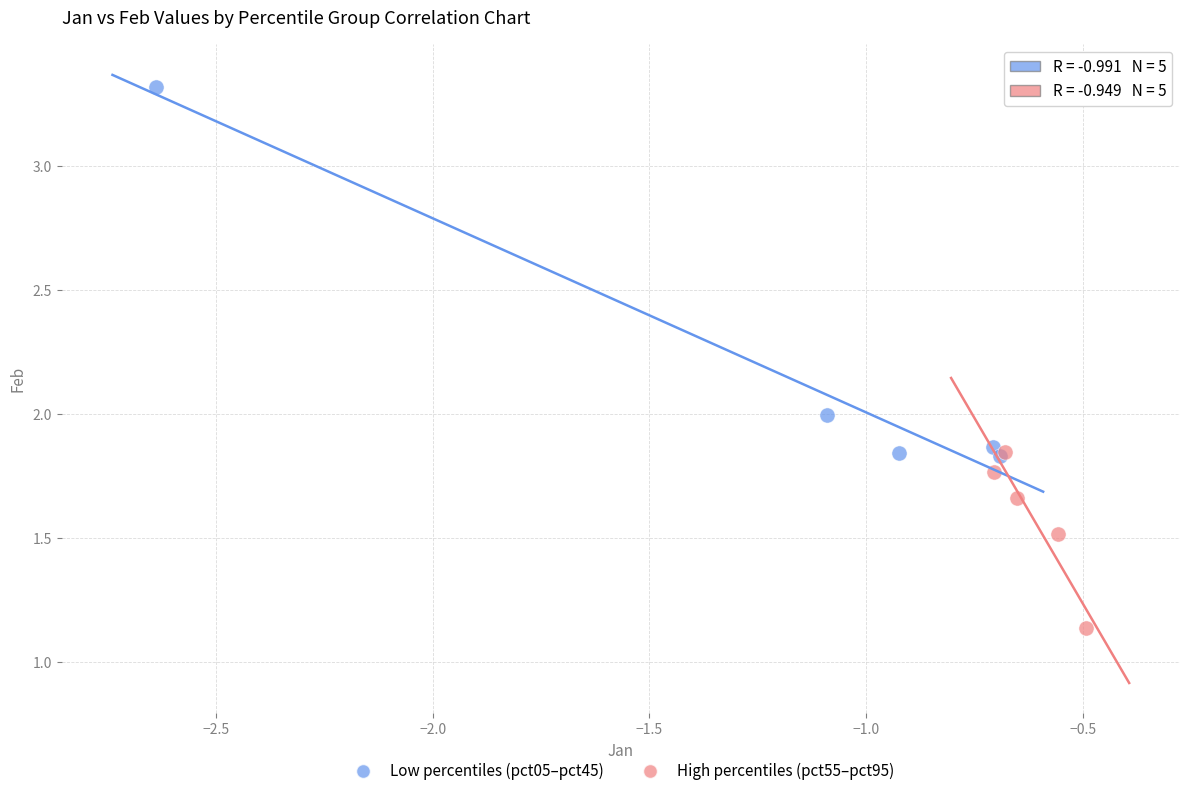

Which series has the largest Y range (max minus min)?

Low percentiles (pct05–pct45)